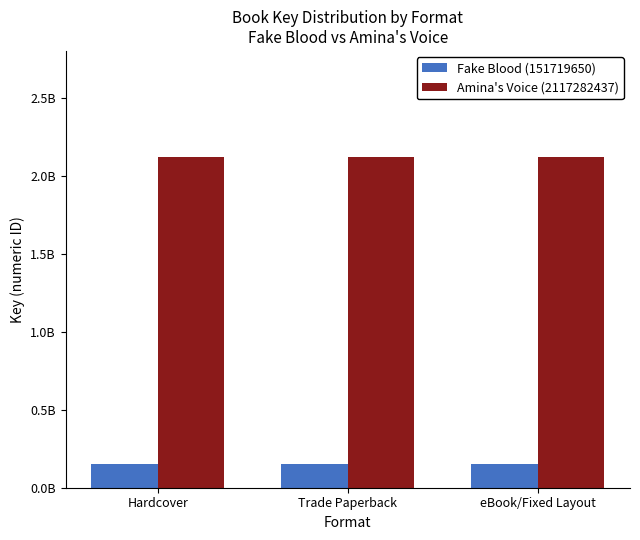

What are all the series names shown in the legend?

Fake Blood (151719650), Amina's Voice (2117282437)